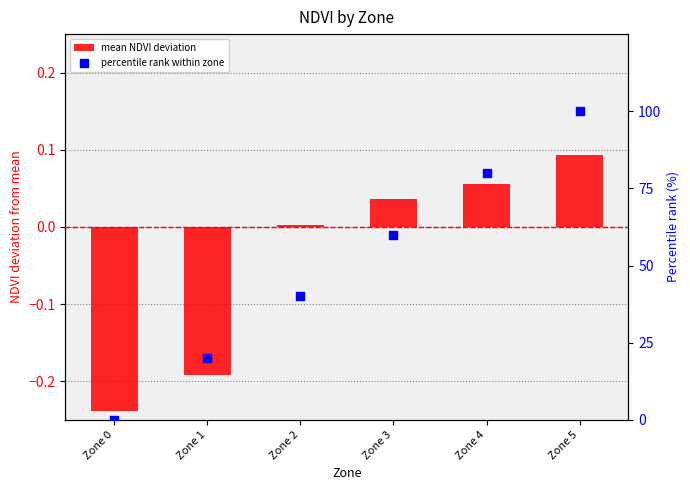

Which series has the largest total across all categories?

percentile rank within zone